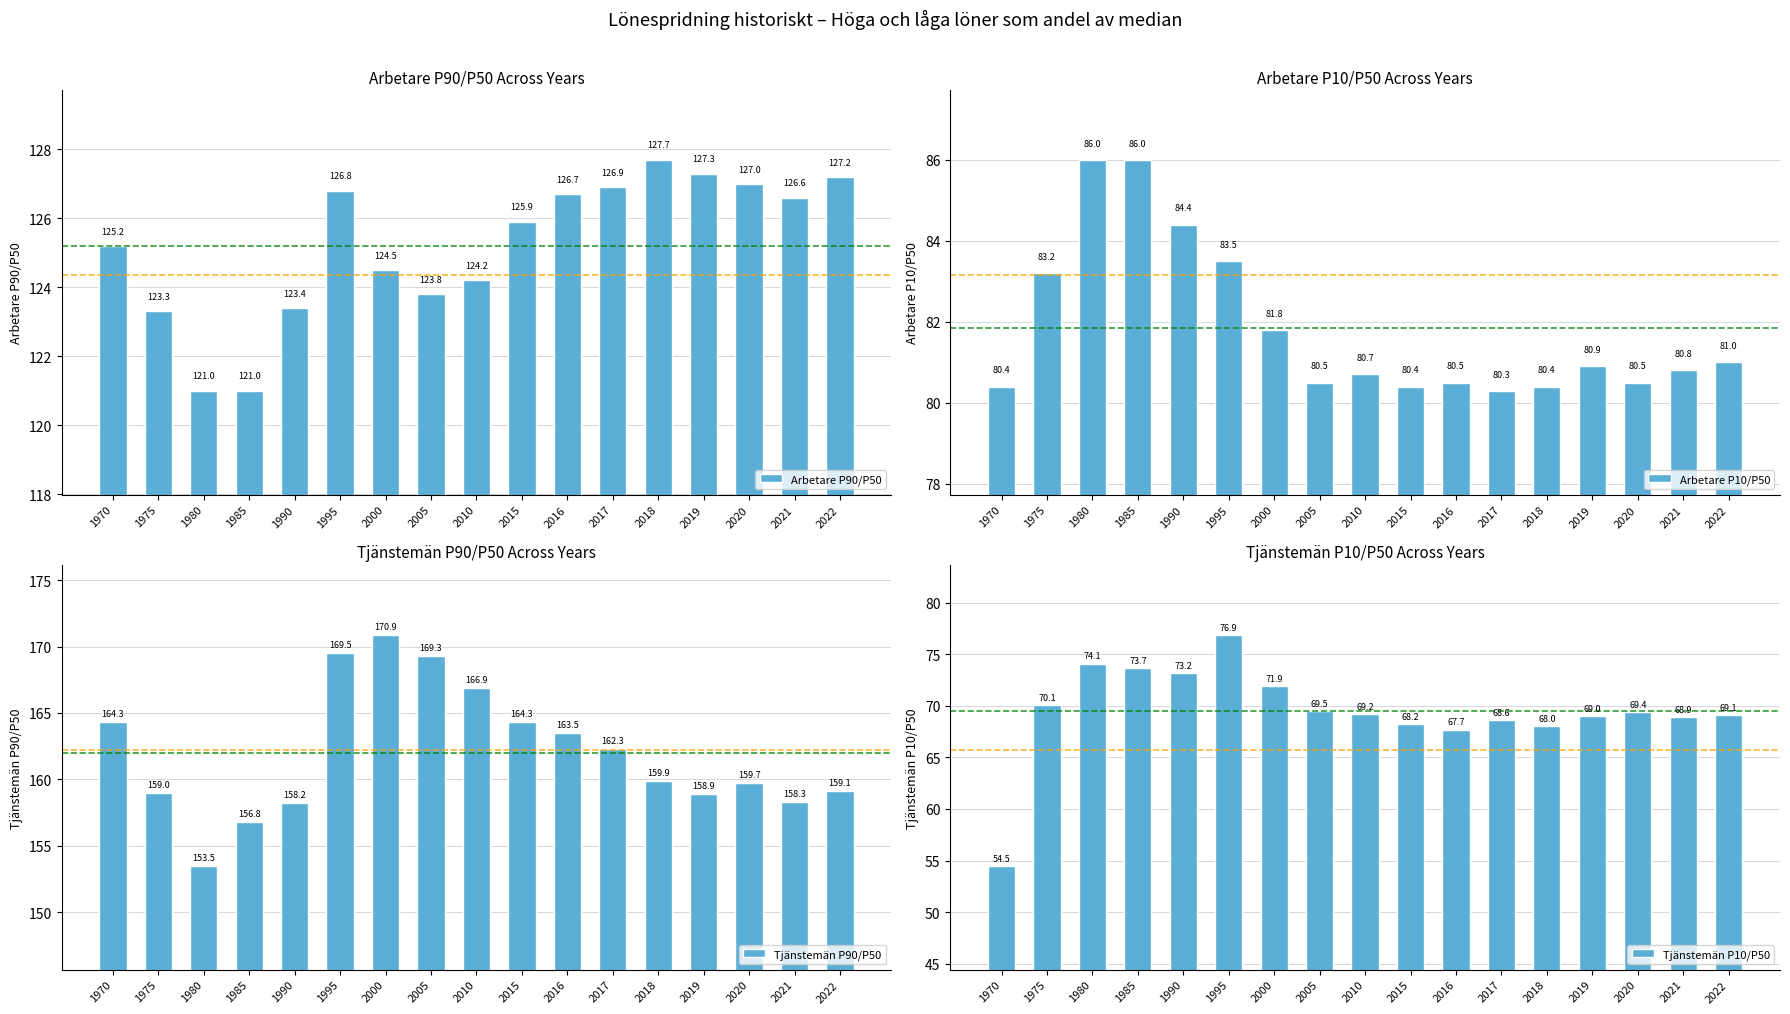

The Tjänstemän P10/P50 series shows 116.8 at 1975. True or false?

False